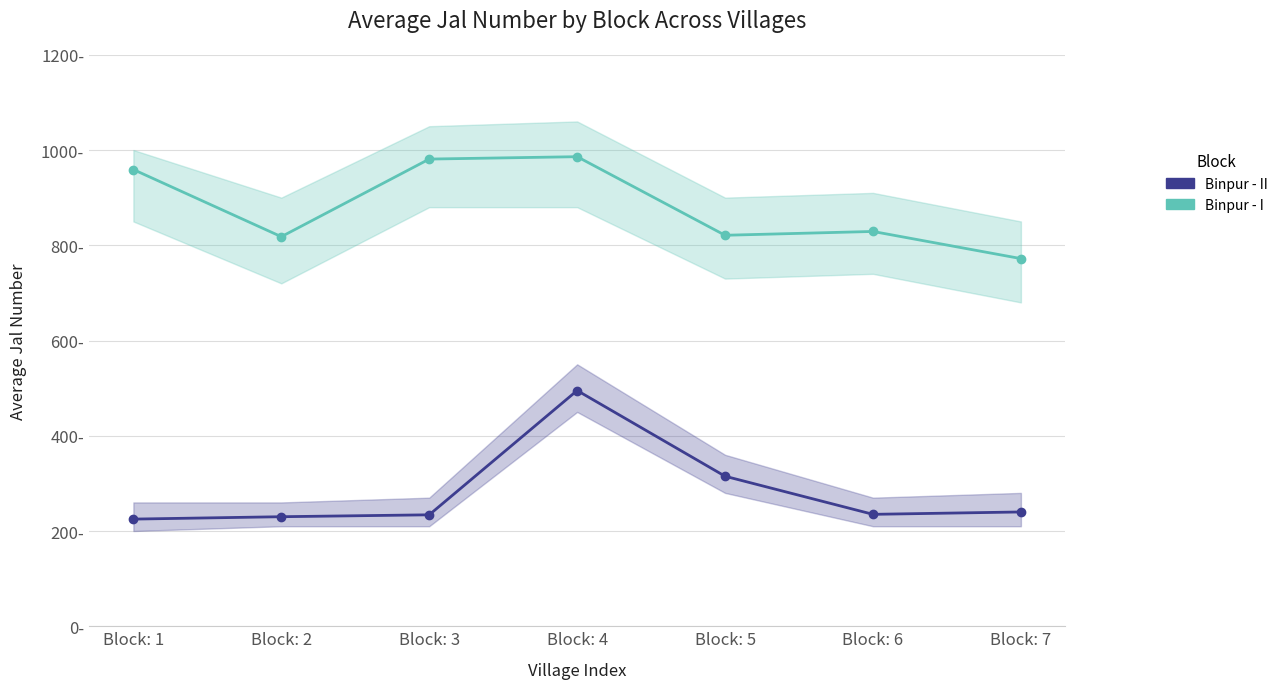

List the labels in order of Binpur - II value, largest first.

Block: 4, Block: 5, Block: 7, Block: 6, Block: 3, Block: 2, Block: 1